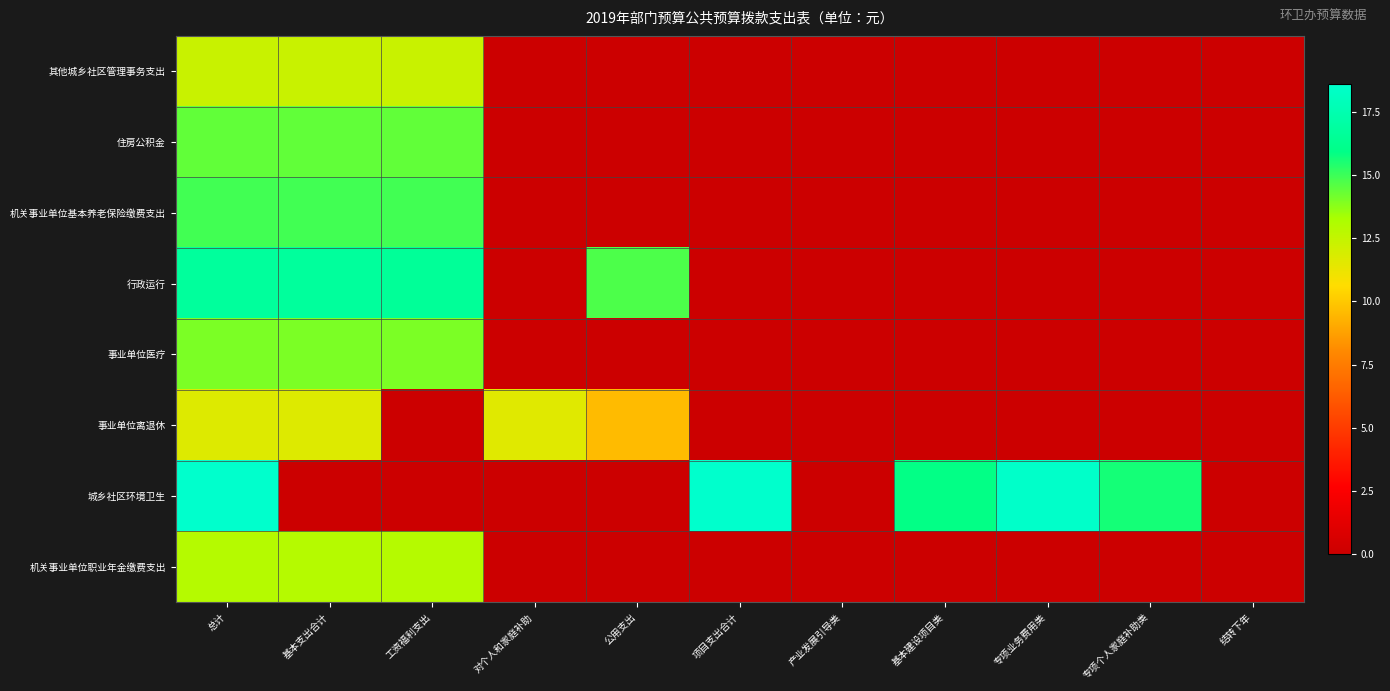

What is the total value across all series at 专项个人家庭补助类?

15.6